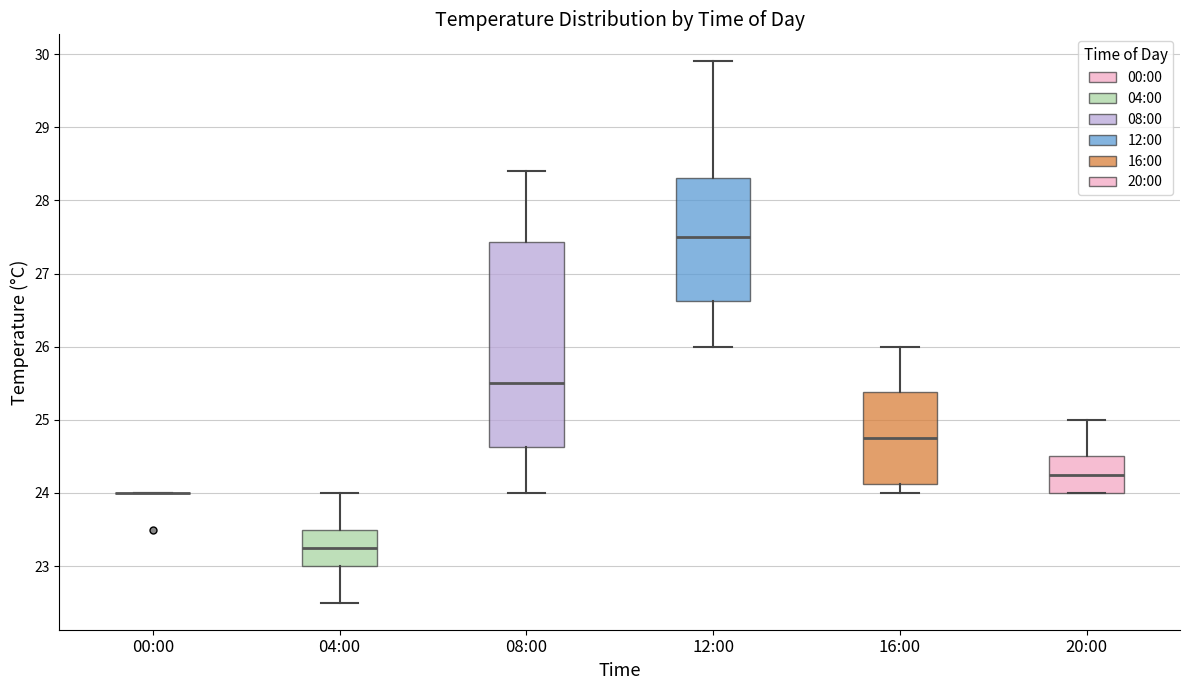

Reading left to right, read every box against the y-axis: the position of its median line, the range the box covers, and the ends of its whiskers. The values are not printed on the chart, so give them approximately, as read against the axis.

00:00: box collapsed to a line at 24.0, whiskers 24.0 to 24.0
04:00: median 23.3, box 23.0 to 23.5, whiskers 22.5 to 24.0
08:00: median 25.5, box 24.6 to 27.4, whiskers 24.0 to 28.4
12:00: median 27.5, box 26.6 to 28.3, whiskers 26.0 to 29.9
16:00: median 24.8, box 24.1 to 25.4, whiskers 24.0 to 26.0
20:00: median 24.3, box 24.0 to 24.5, whiskers 24.0 to 25.0